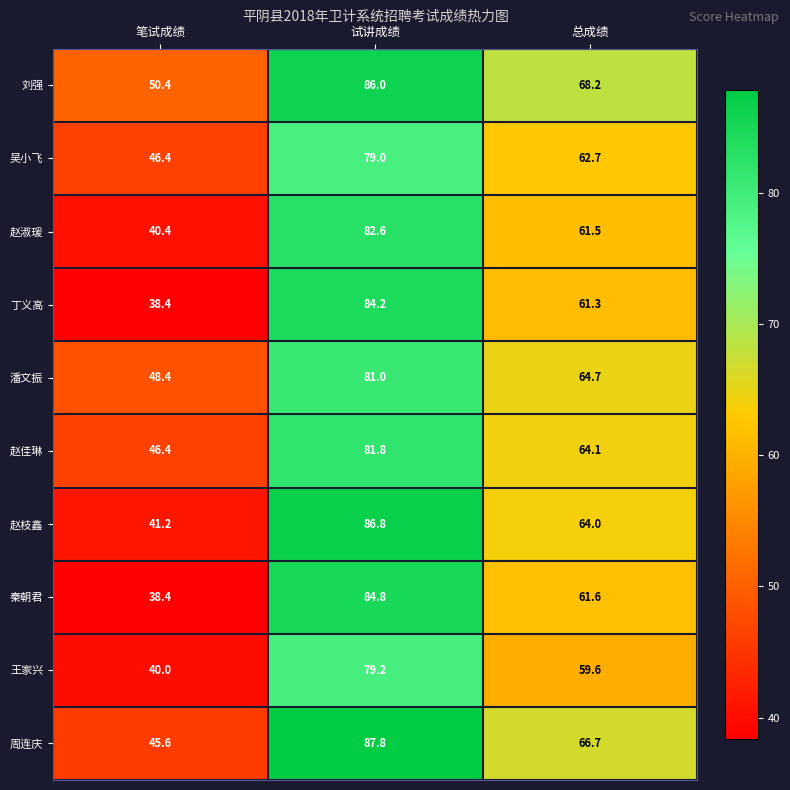

Reading left to right, transcribe all the data shown in this chart.

刘强: 50.4	86.0	68.2
吴小飞: 46.4	79.0	62.7
赵淑瑗: 40.4	82.6	61.5
丁义高: 38.4	84.2	61.3
潘文振: 48.4	81.0	64.7
赵佳琳: 46.4	81.8	64.1
赵枝鑫: 41.2	86.8	64.0
秦朝君: 38.4	84.8	61.6
王家兴: 40.0	79.2	59.6
周连庆: 45.6	87.8	66.7